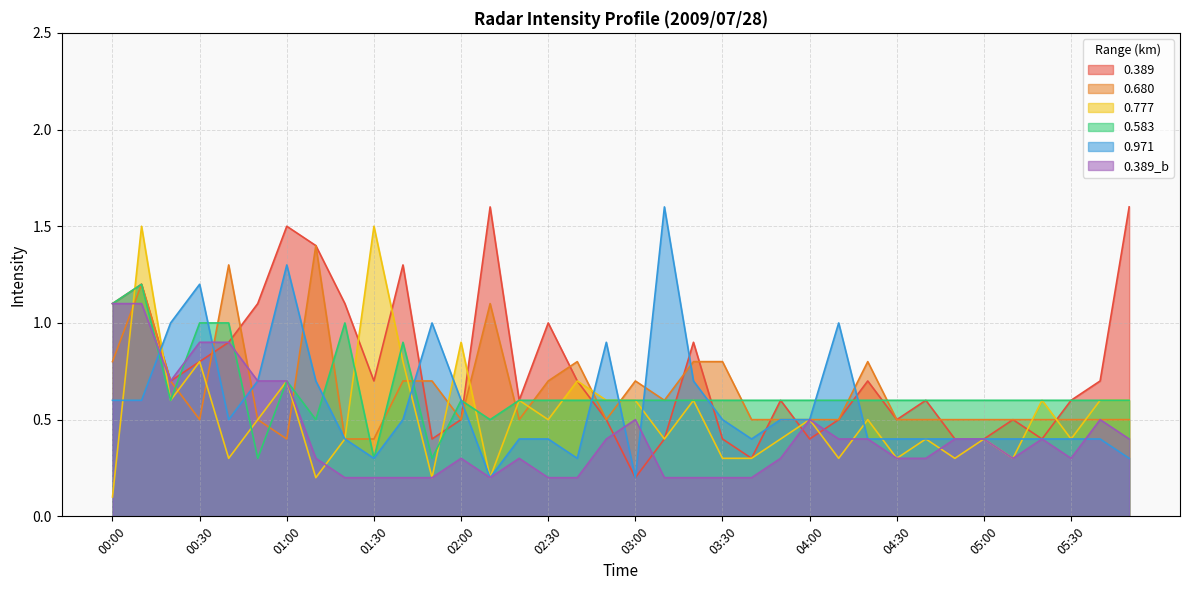

What is the average value of the 0.777 series?

0.5